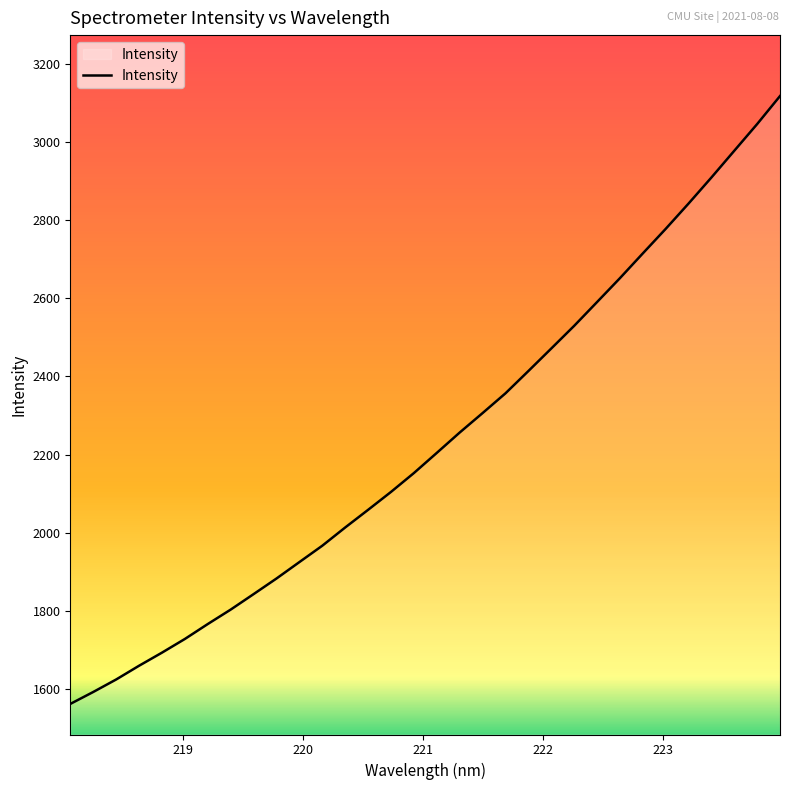

What is the smallest value displayed?

1562.8